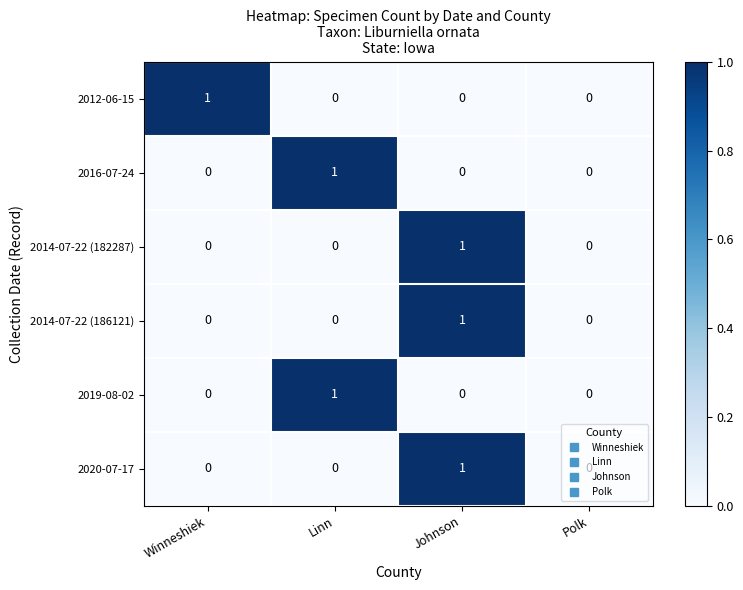

At which category is the sum across all series the highest?

Johnson